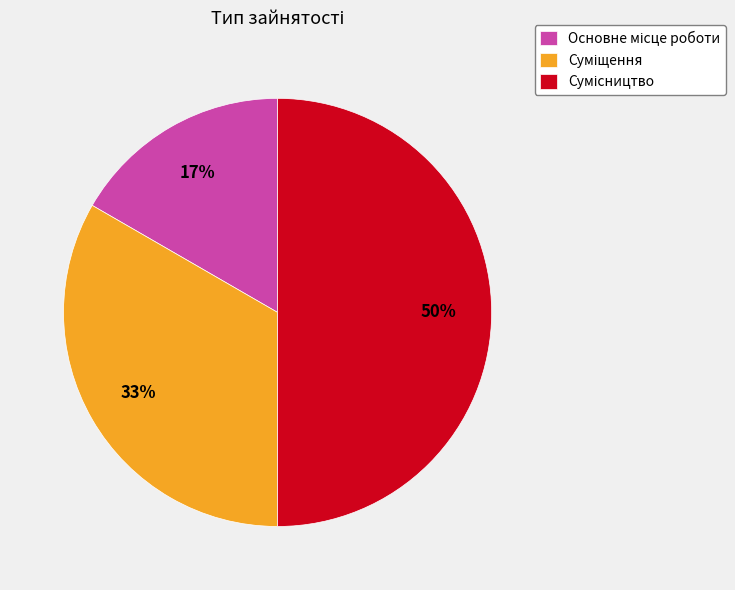

To the nearest percent, what is the average slice percentage?

33%